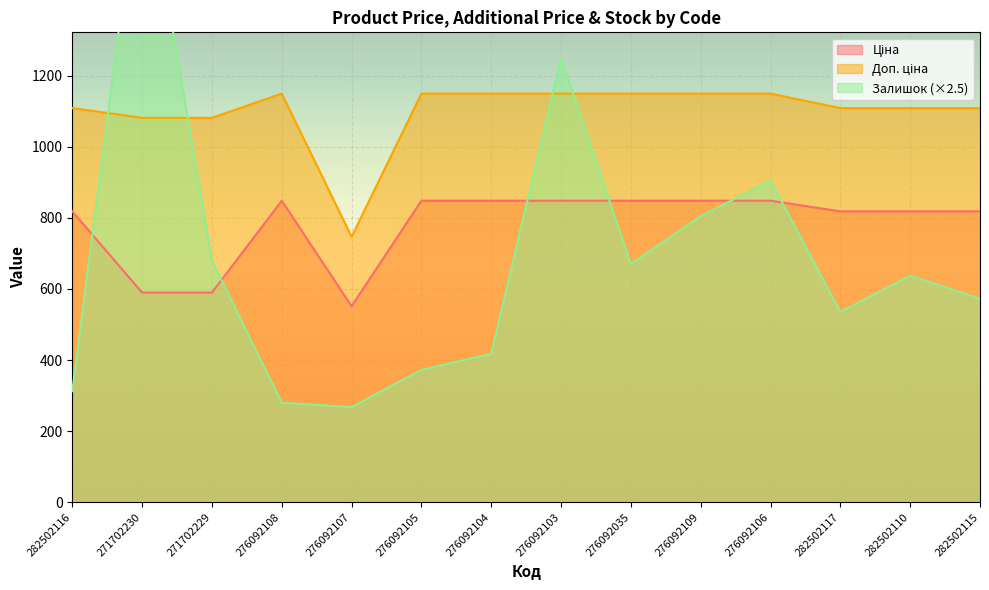

In Доп. ціна, how many points are lower than both neighbors (excluding endpoints)?

1